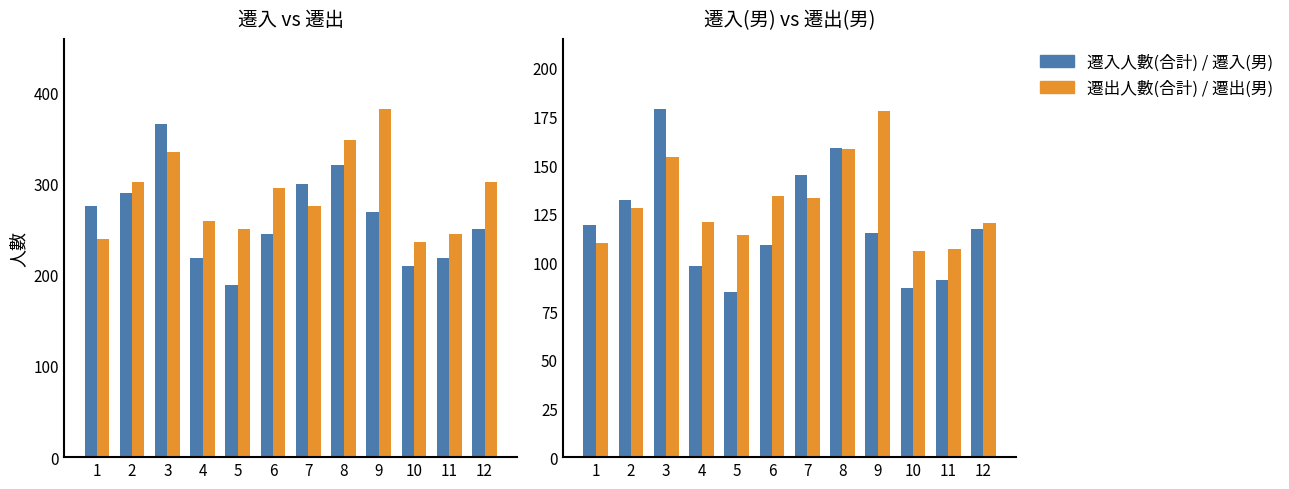

Which series has the widest spread of values?

遷入人數(合計)